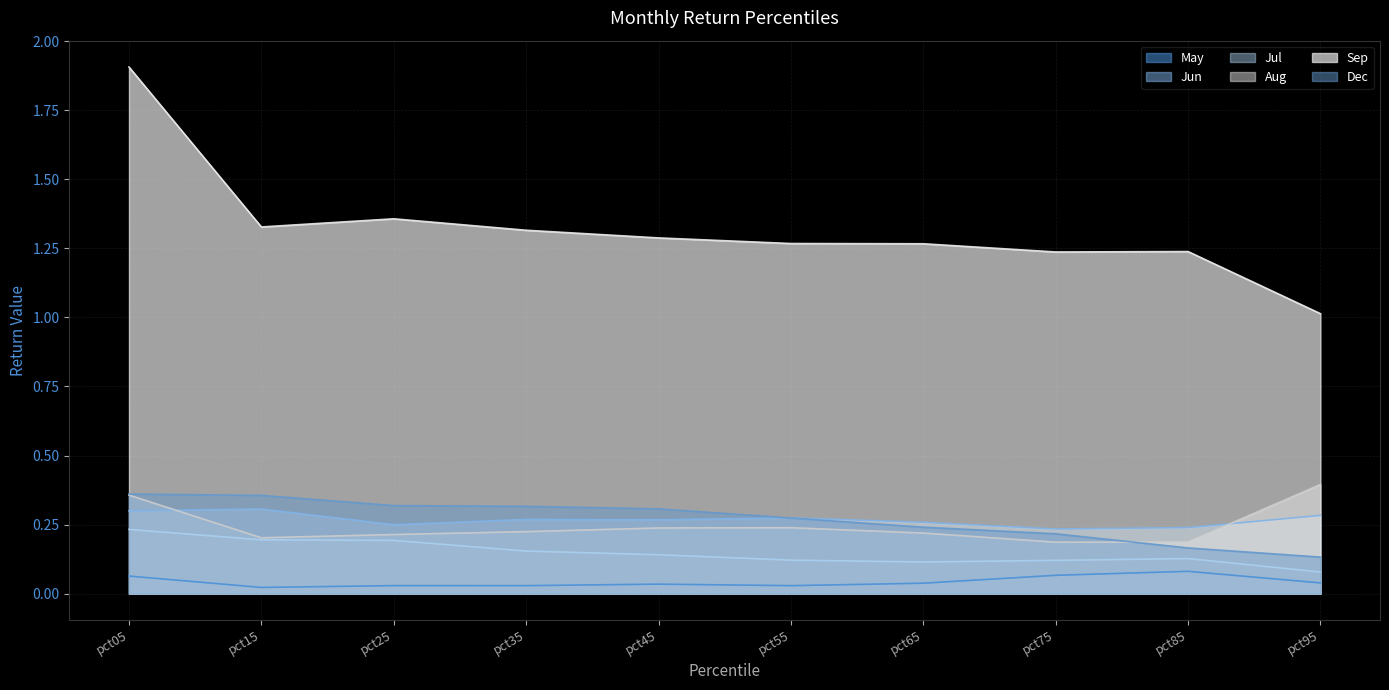

The Jun series shows 0.1 at pct25. True or false?

False